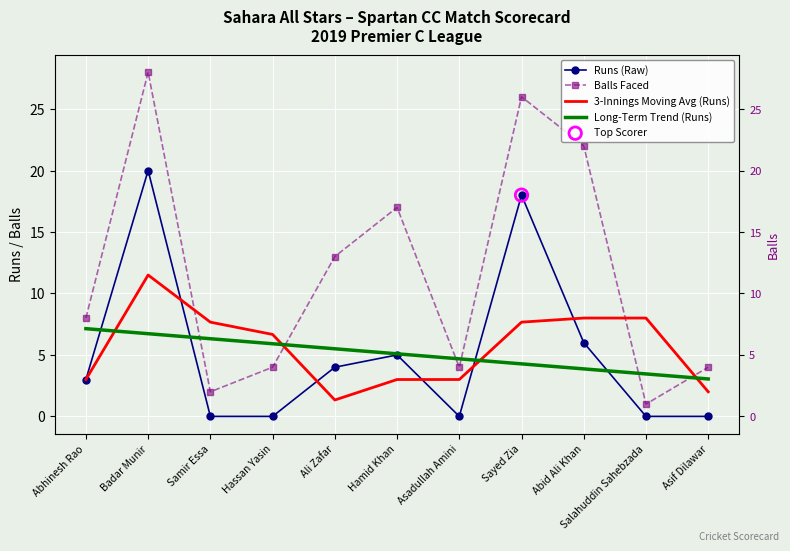

Is the value of Balls Faced at Asadullah Amini greater than the value of Long-Term Trend (Runs) at Ali Zafar?

No